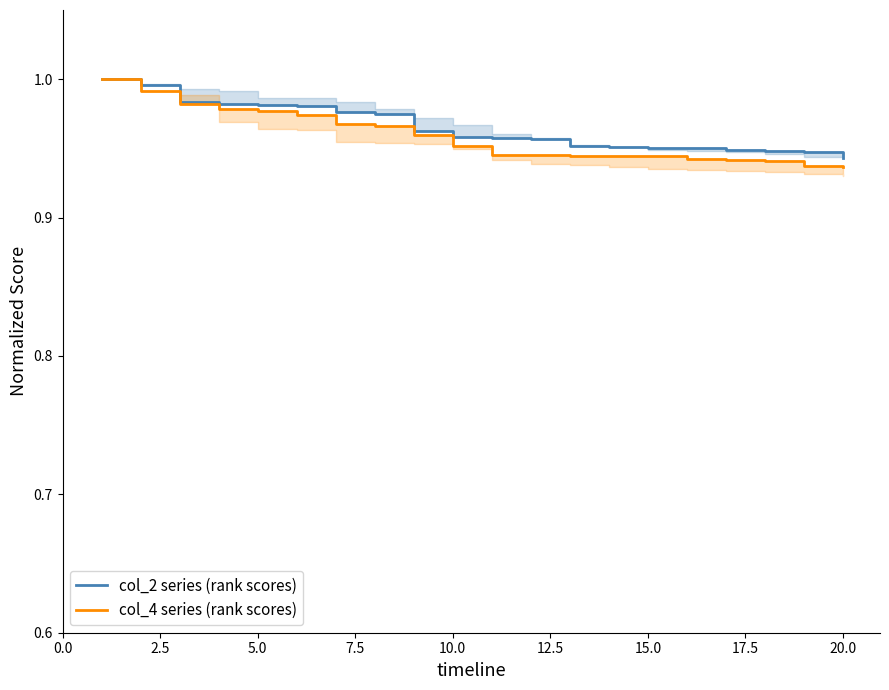

Does the chart have visible grid lines?

No